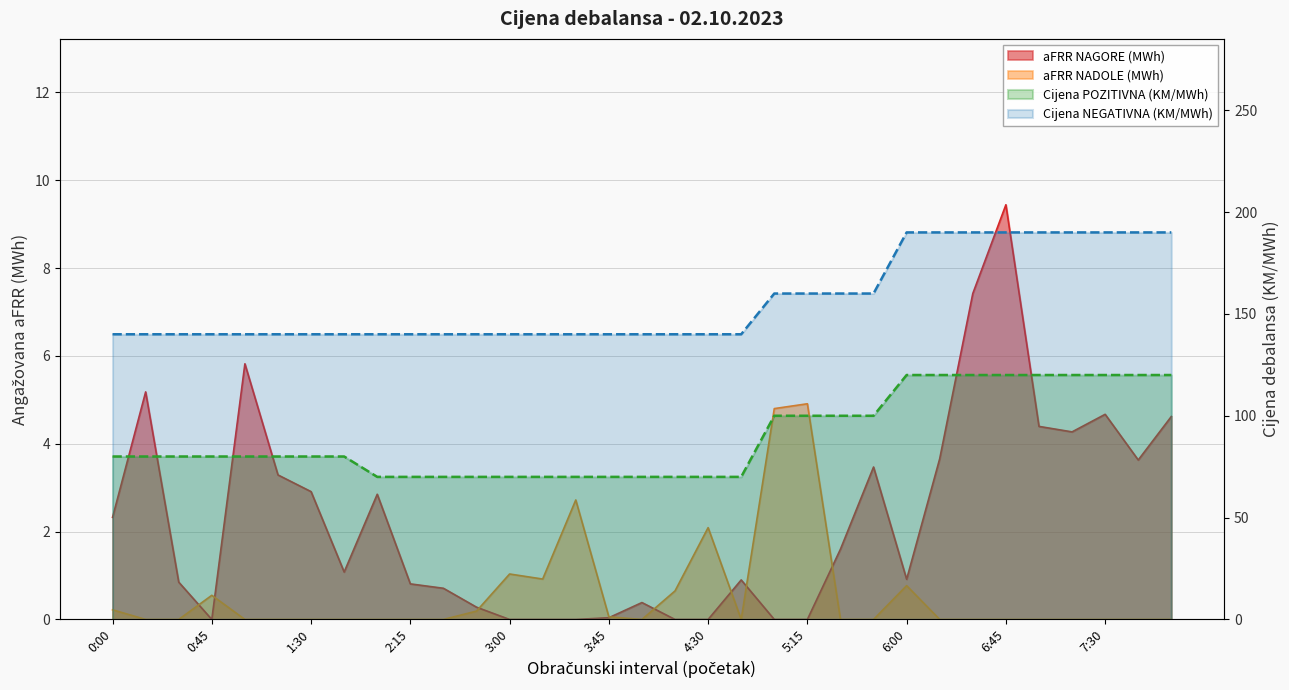

Reading right to left, list all the values displayed in this chart.

aFRR NAGORE (MWh): 8:00=4.6	7:45=3.6	7:30=4.7	7:15=4.3	7:00=4.4	6:45=9.4	6:30=7.4	6:15=3.7	6:00=0.9	5:45=3.5	5:30=1.6	5:15=0.0	5:00=0.0	4:45=0.9	4:30=0.0	4:15=0.0	4:00=0.4	3:45=0.0	3:30=0.0	3:15=0.0	3:00=0.0	2:45=0.3	2:30=0.7	2:15=0.8	2:00=2.9	1:45=1.1	1:30=2.9	1:15=3.3	1:00=5.8	0:45=0.0	0:30=0.8	0:15=5.2	0:00=2.3
aFRR NADOLE (MWh): 8:00=0.0	7:45=0.0	7:30=0.0	7:15=0.0	7:00=0.0	6:45=0.0	6:30=0.0	6:15=0.0	6:00=0.8	5:45=0.0	5:30=0.0	5:15=4.9	5:00=4.8	4:45=0.0	4:30=2.1	4:15=0.7	4:00=0.0	3:45=0.1	3:30=2.7	3:15=0.9	3:00=1.0	2:45=0.2	2:30=0.0	2:15=0.0	2:00=0.0	1:45=0.0	1:30=0.0	1:15=0.0	1:00=0.0	0:45=0.6	0:30=0.0	0:15=0.0	0:00=0.2
Cijena POZITIVNA (KM/MWh): 8:00=120.0	7:45=120.0	7:30=120.0	7:15=120.0	7:00=120.0	6:45=120.0	6:30=120.0	6:15=120.0	6:00=120.0	5:45=100.0	5:30=100.0	5:15=100.0	5:00=100.0	4:45=70.0	4:30=70.0	4:15=70.0	4:00=70.0	3:45=70.0	3:30=70.0	3:15=70.0	3:00=70.0	2:45=70.0	2:30=70.0	2:15=70.0	2:00=70.0	1:45=80.0	1:30=80.0	1:15=80.0	1:00=80.0	0:45=80.0	0:30=80.0	0:15=80.0	0:00=80.0
Cijena NEGATIVNA (KM/MWh): 8:00=190.0	7:45=190.0	7:30=190.0	7:15=190.0	7:00=190.0	6:45=190.0	6:30=190.0	6:15=190.0	6:00=190.0	5:45=160.0	5:30=160.0	5:15=160.0	5:00=160.0	4:45=140.0	4:30=140.0	4:15=140.0	4:00=140.0	3:45=140.0	3:30=140.0	3:15=140.0	3:00=140.0	2:45=140.0	2:30=140.0	2:15=140.0	2:00=140.0	1:45=140.0	1:30=140.0	1:15=140.0	1:00=140.0	0:45=140.0	0:30=140.0	0:15=140.0	0:00=140.0